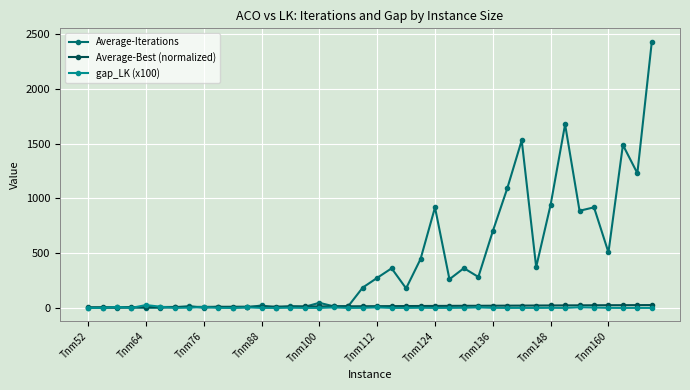

True or false: gap_LK (x100) has more than 0 interior local peaks.

True